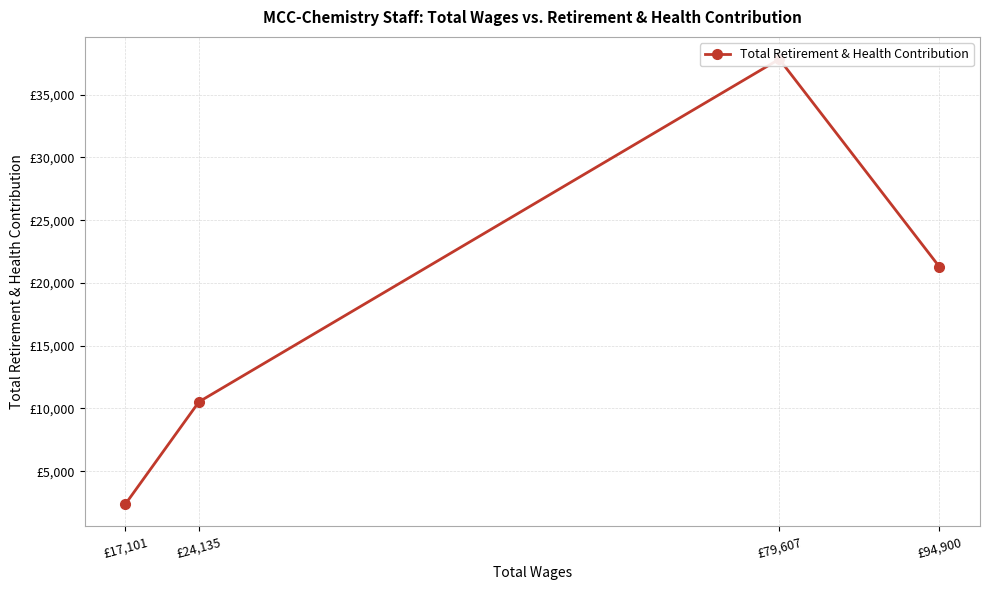

At which label does the data first exceed 21292?

£79,607